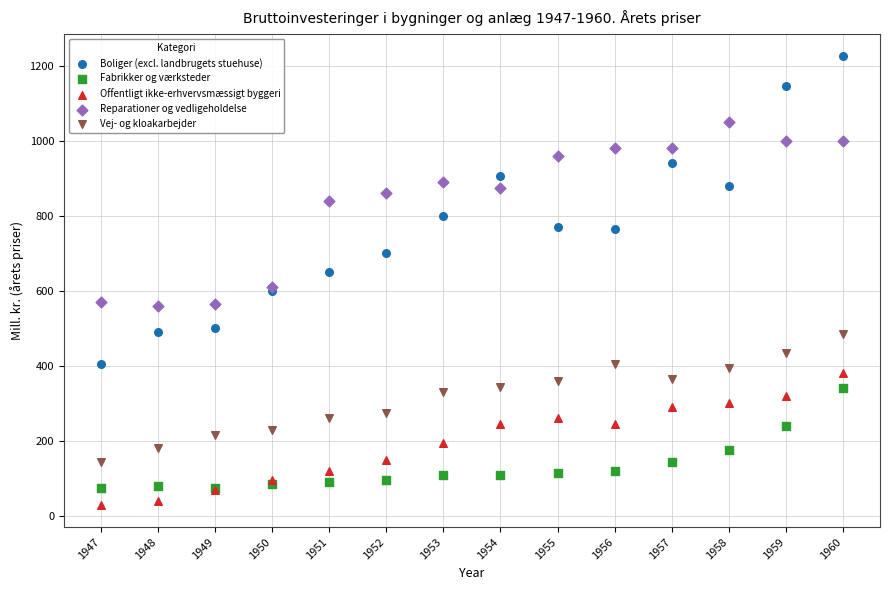

Which series reaches the maximum Y coordinate?

Boliger (excl. landbrugets stuehuse)